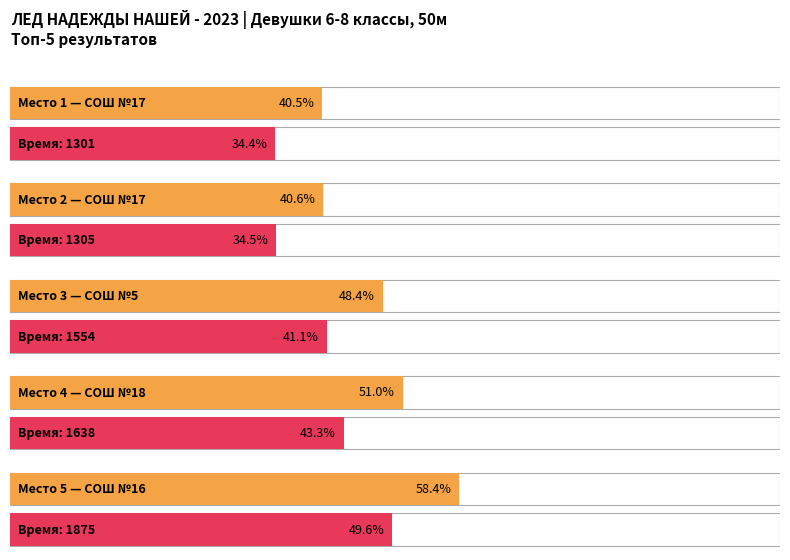

Does the chart contain stacked bars?

No